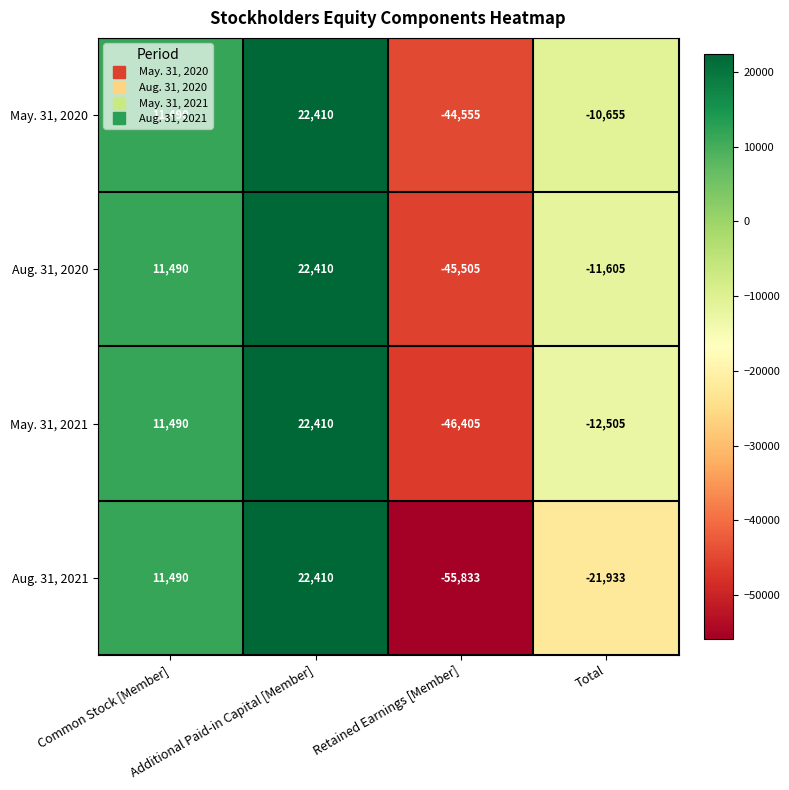

What is the maximum value shown in the chart?

22410